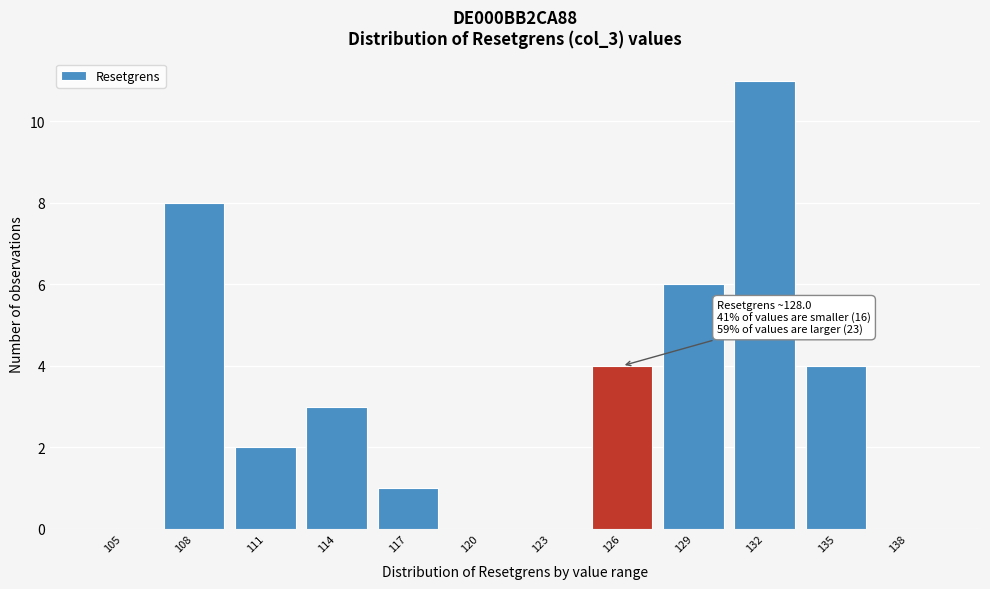

Reading right to left, transcribe all the data shown in this chart.

138=0	135=4	132=11	129=6	126=4	123=0	120=0	117=1	114=3	111=2	108=8	105=0